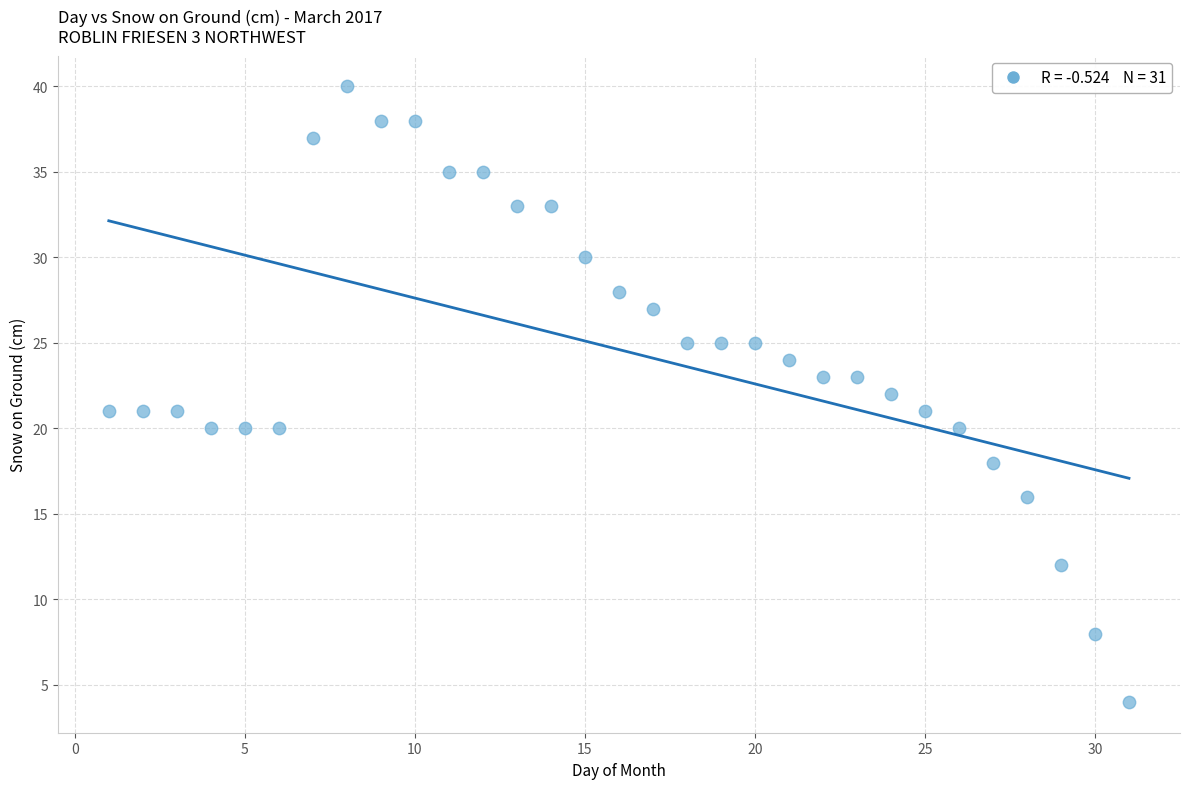

What is the range of Y values (max minus min)?

36